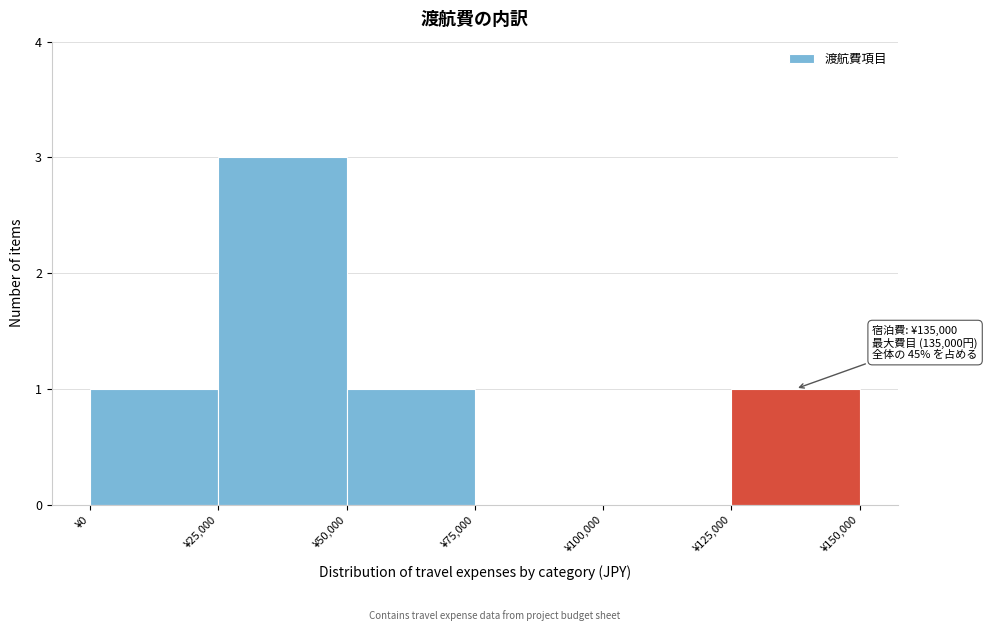

Which range on the x-axis has the tallest bar?

25000 to 50000